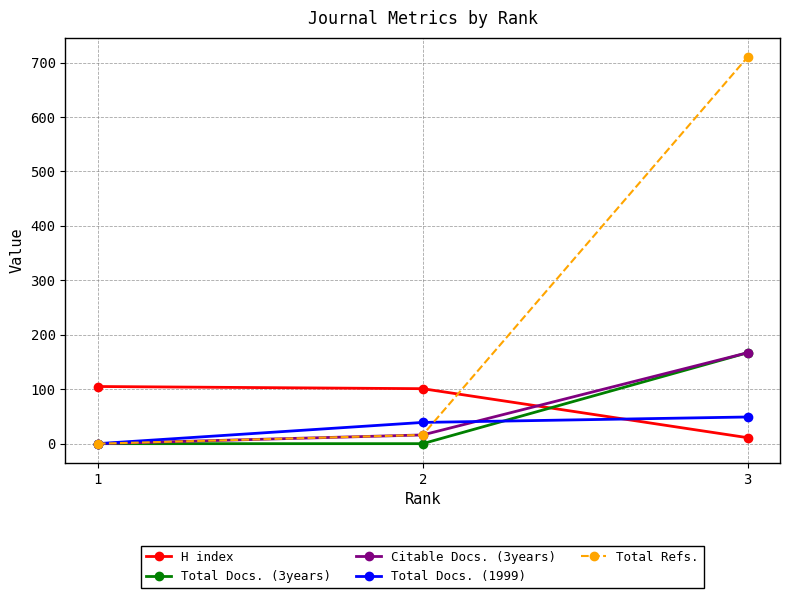

The value of H index at 2 is 135. True or false?

False